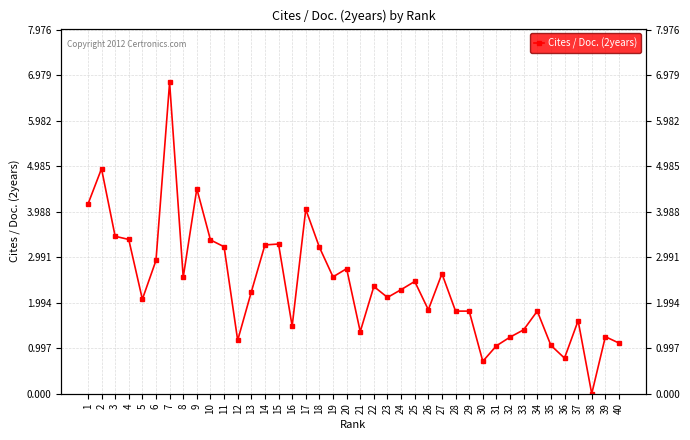

What is the maximum value shown in the chart?

6.8